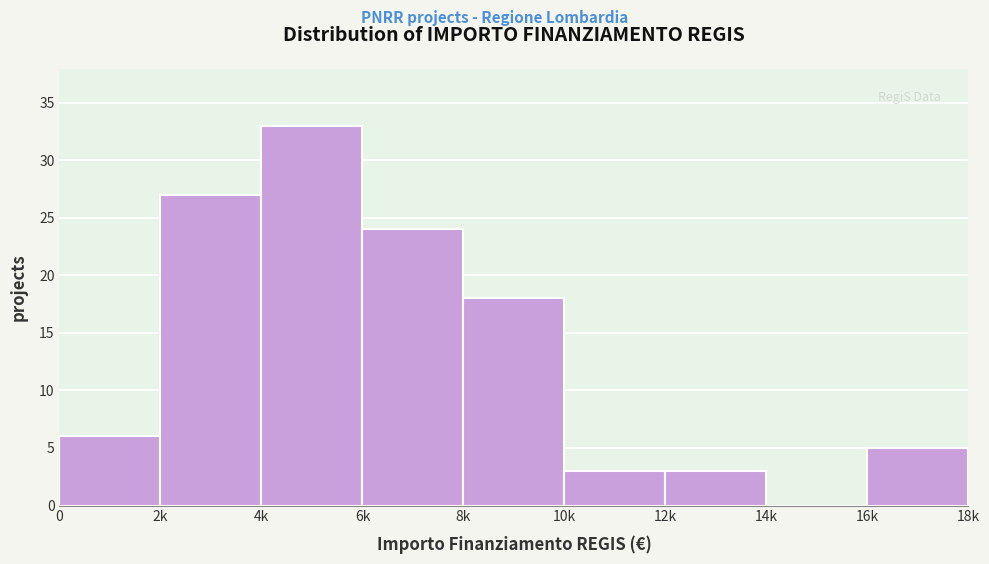

Reading left to right, list all the values displayed in this chart.

0=6	2k=27	4k=33	6k=24	8k=18	10k=3	12k=3	14k=0	16k=5